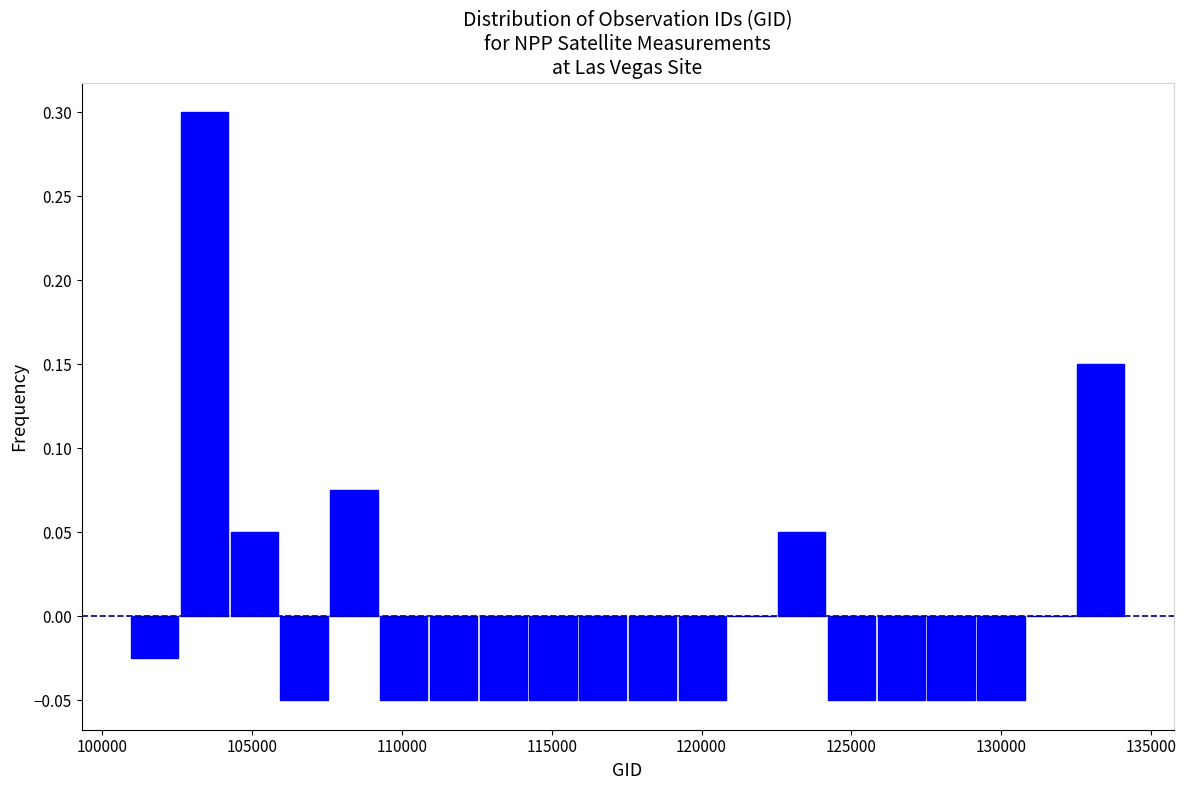

Read against the x-axis, roughly where is the centre of the tallest bar?

103500